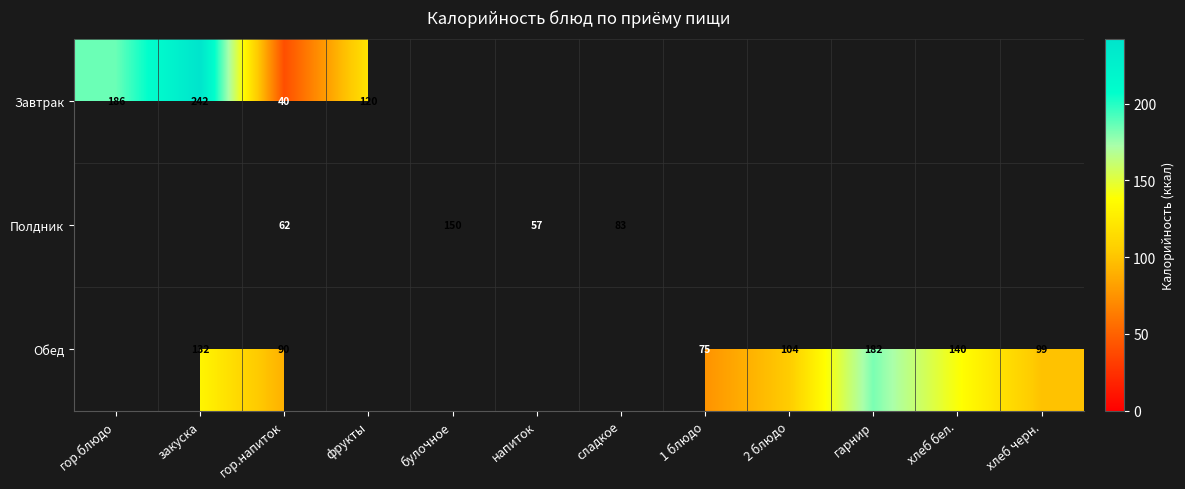

The Обед series shows 119.7 at гарнир. True or false?

False